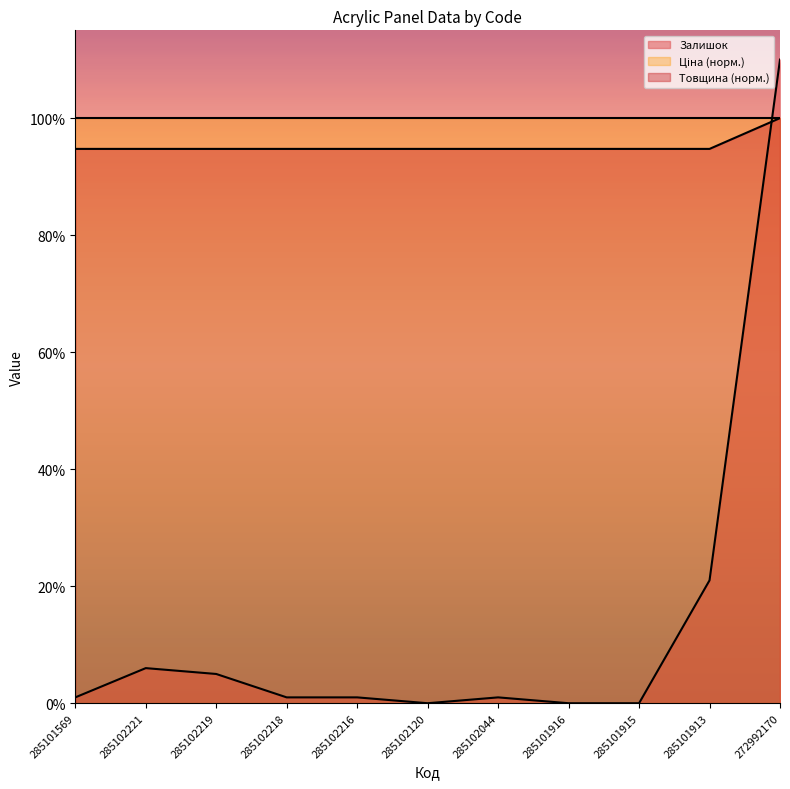

At which category does Залишок reach its first local valley?

285102120